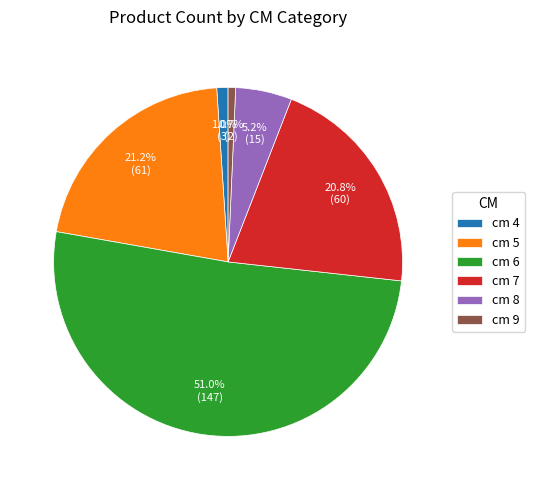

Which has a higher value, cm 4 or cm 5?

cm 5